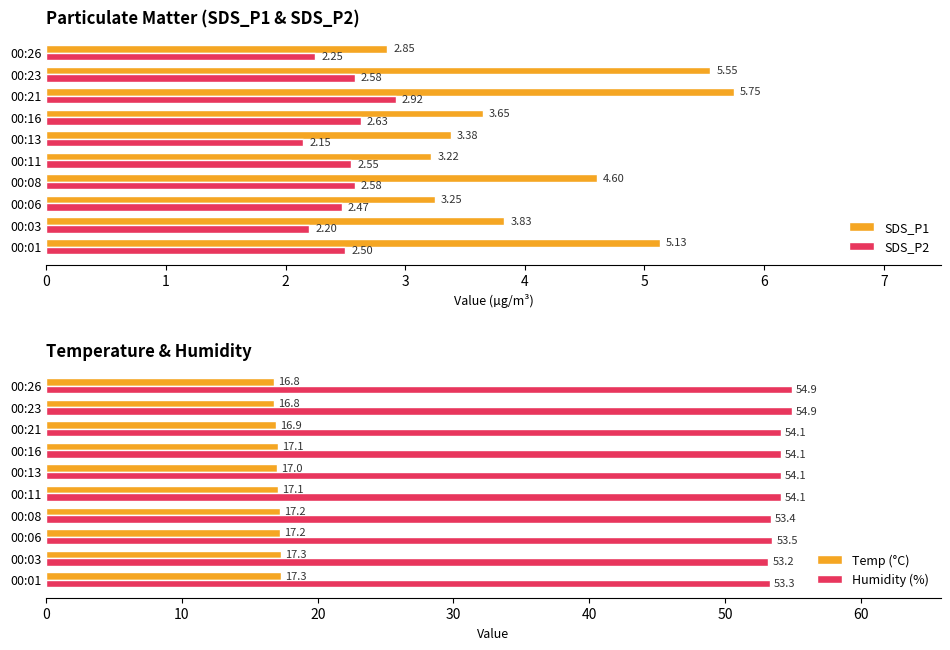

What is the difference between the maximum and minimum values in the SDS_P2 series?

0.8